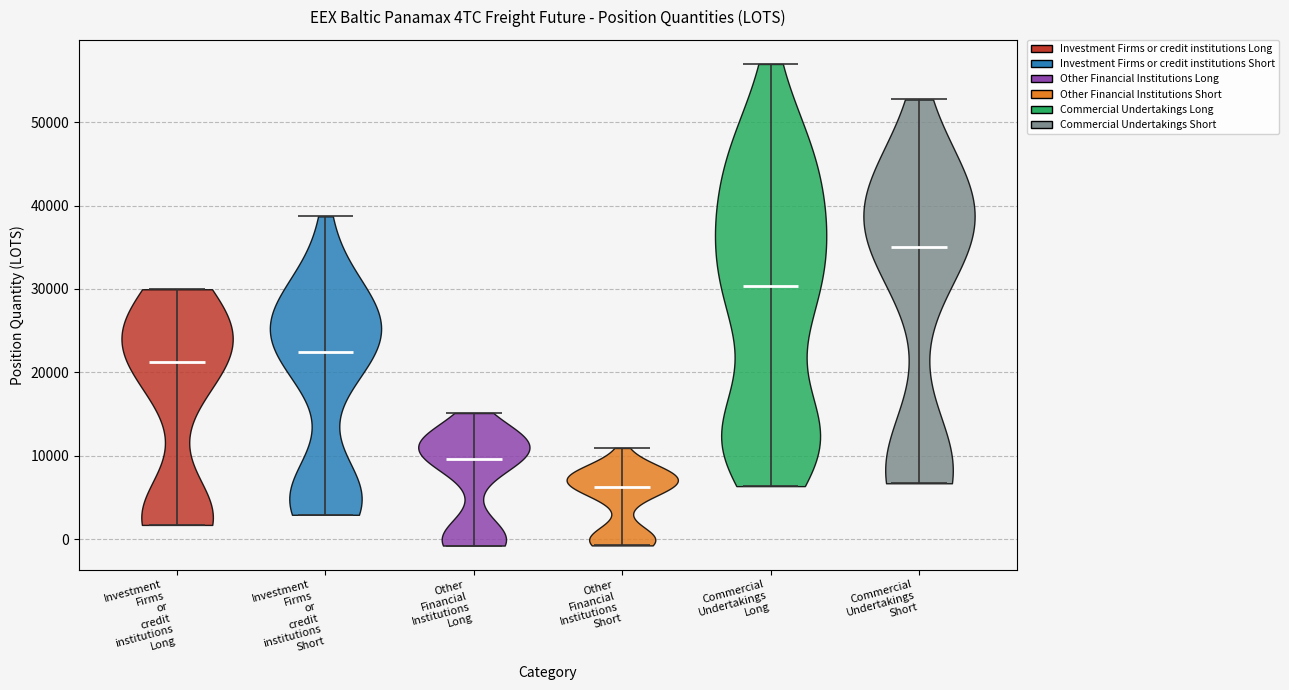

Where does the median line of the violin for Investment Firms or credit institutions Long sit on the y-axis? The values are not printed on the chart, so give them approximately, as read against the axis.

21000